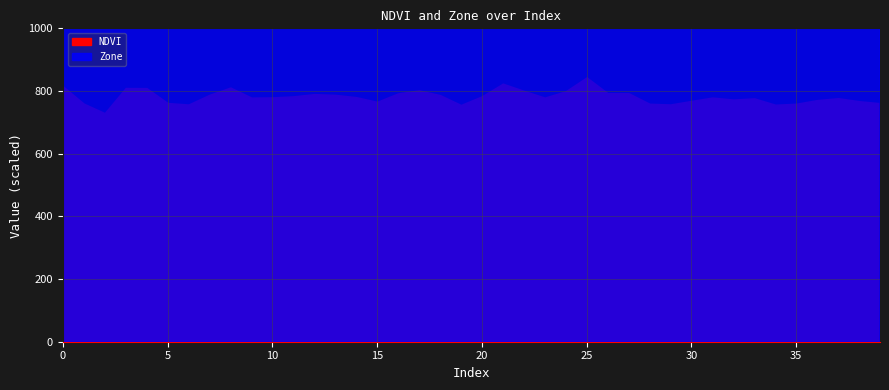

List the labels in order of Zone value, smallest first.

2, 1, 5, 6, 15, 19, 28, 29, 34, 35, 38, 39, 9, 10, 11, 14, 20, 23, 30, 31, 32, 33, 36, 37, 7, 12, 13, 16, 17, 18, 22, 24, 26, 27, 0, 3, 4, 8, 21, 25